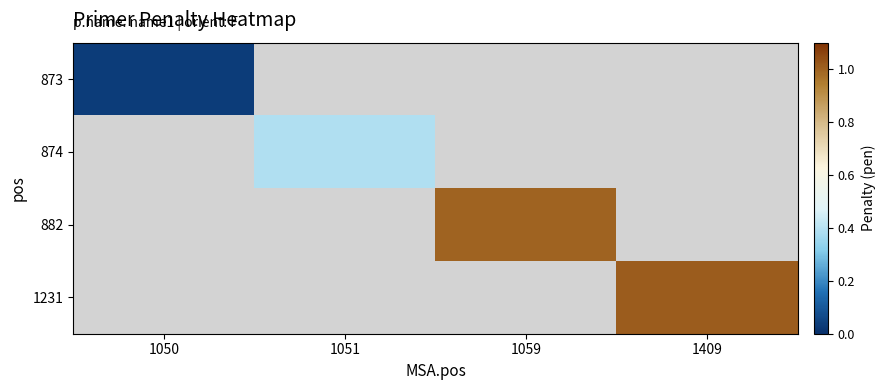

Count the number of categories in the chart.

4